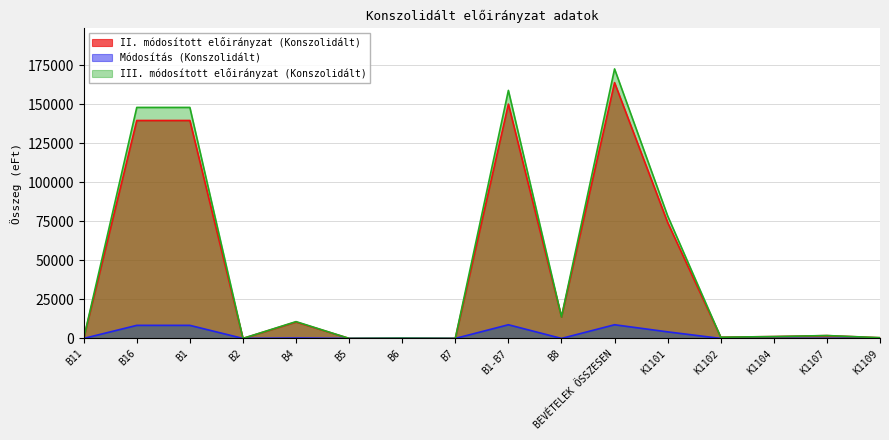

What are all the series names shown in the legend?

II. módosított előirányzat (Konszolidált), Módosítás (Konszolidált), III. módosított előirányzat (Konszolidált)